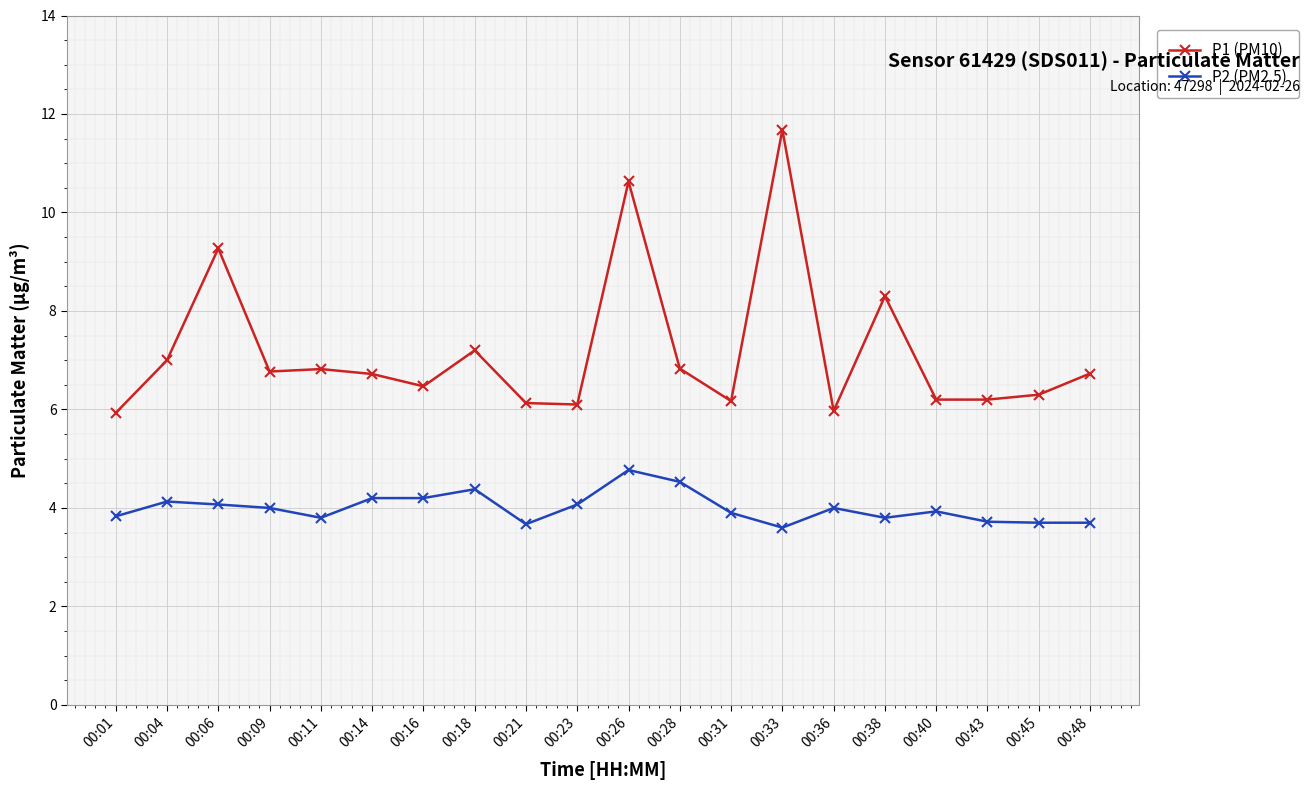

How many categories are shown in the chart?

20